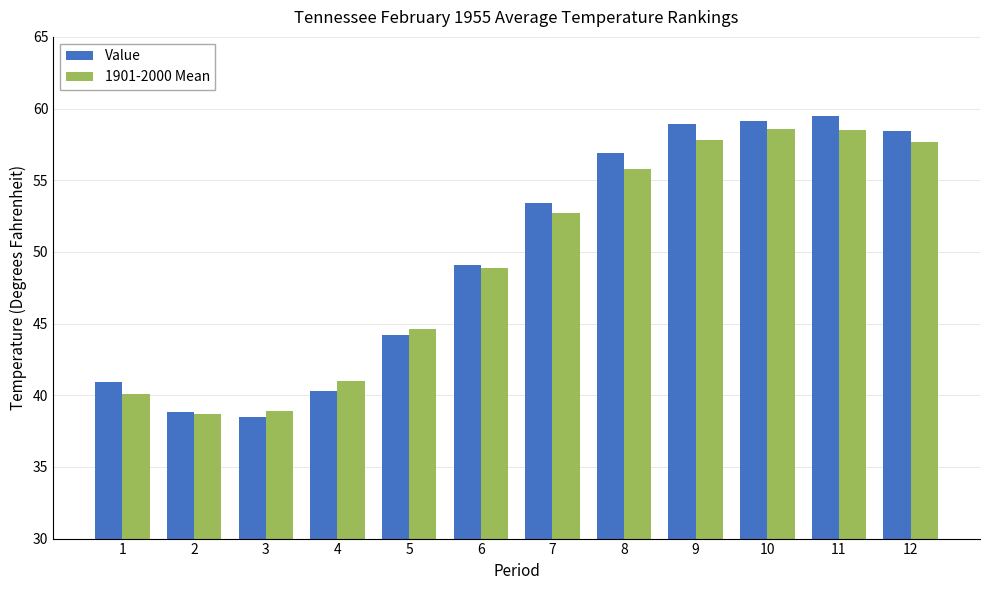

True or false: 1901-2000 Mean has a value of 48.9 at 6.

True